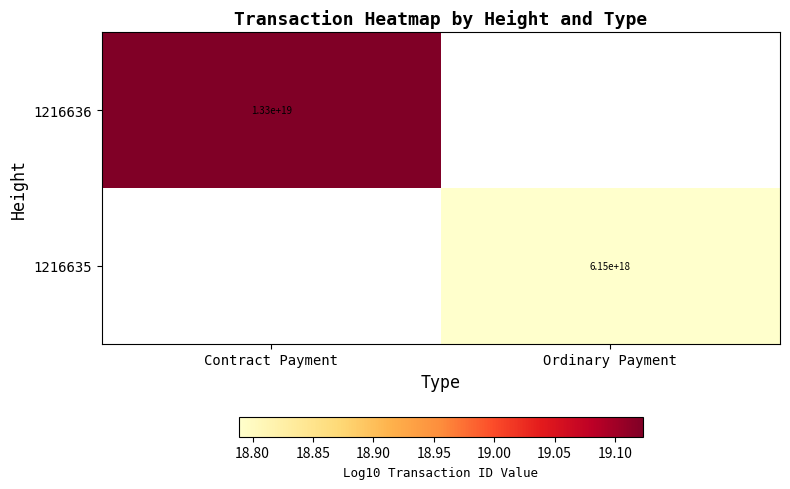

Is the value of 1216635 at Ordinary Payment greater than the value of 1216636 at Contract Payment?

No